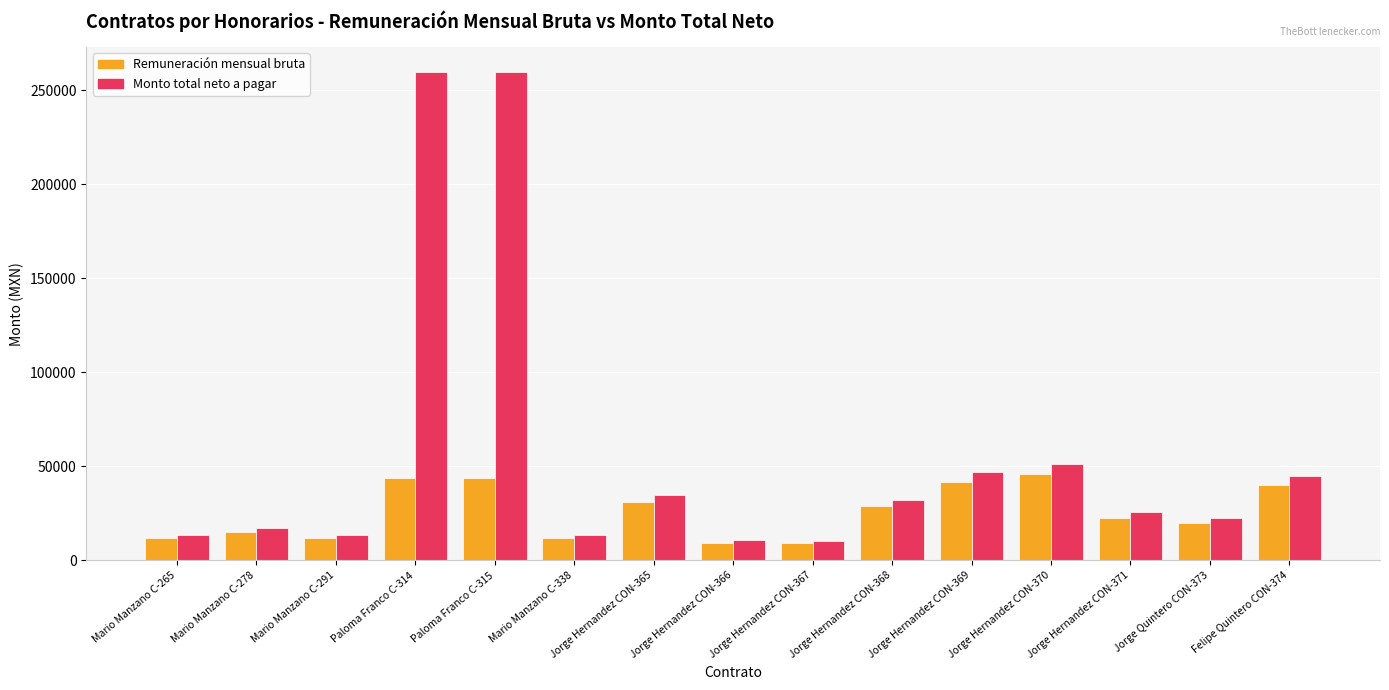

What is the sum of all Monto total neto a pagar values?

857839.3